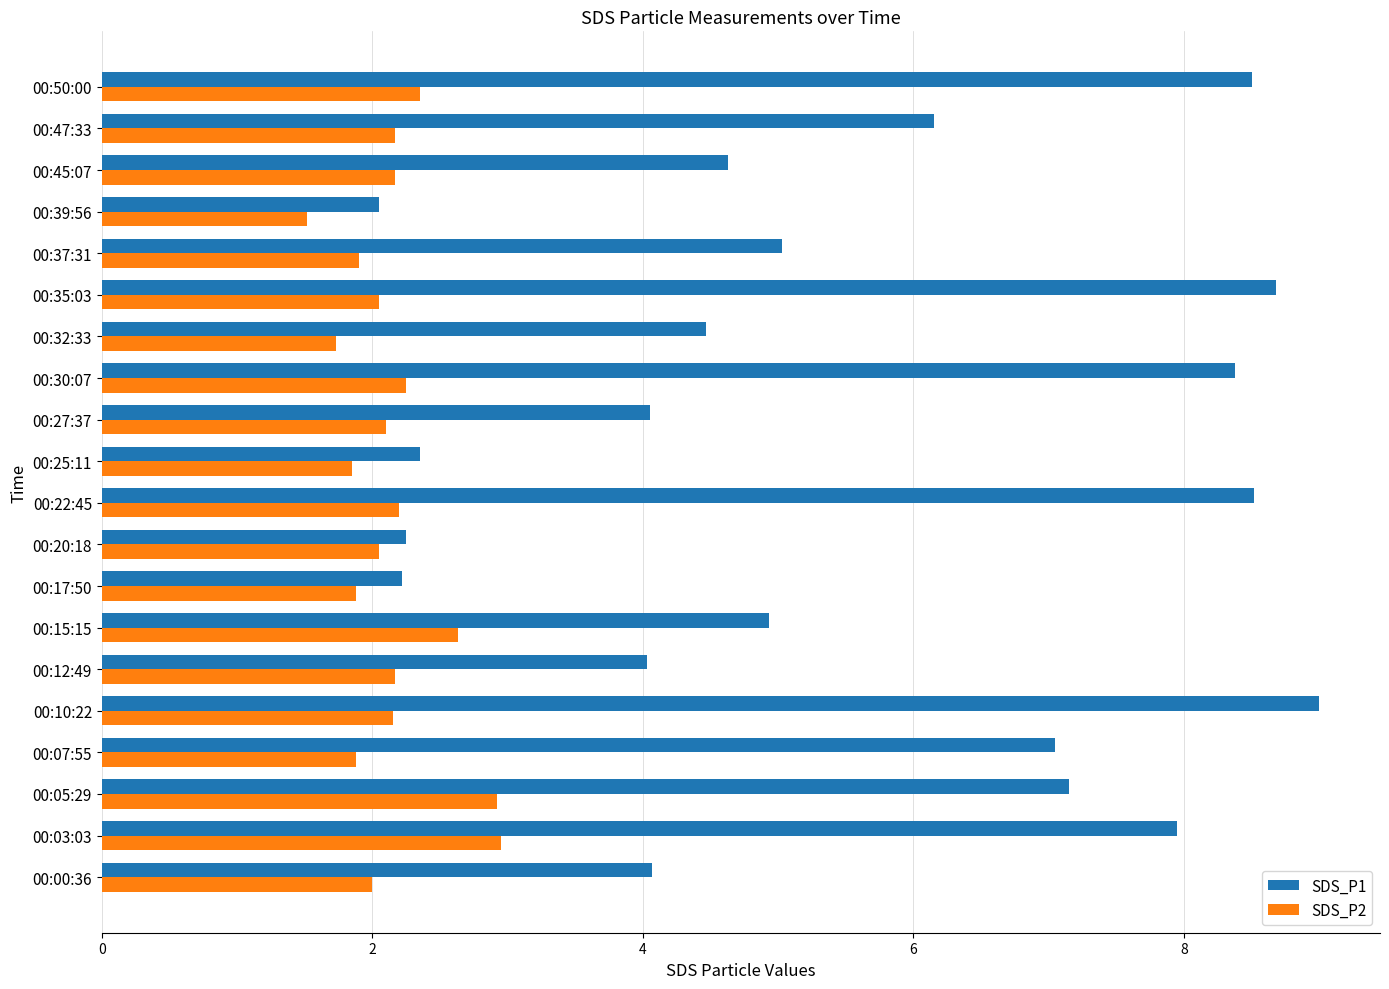

Which series changed the most between 00:05:29 and 00:27:37?

SDS_P1